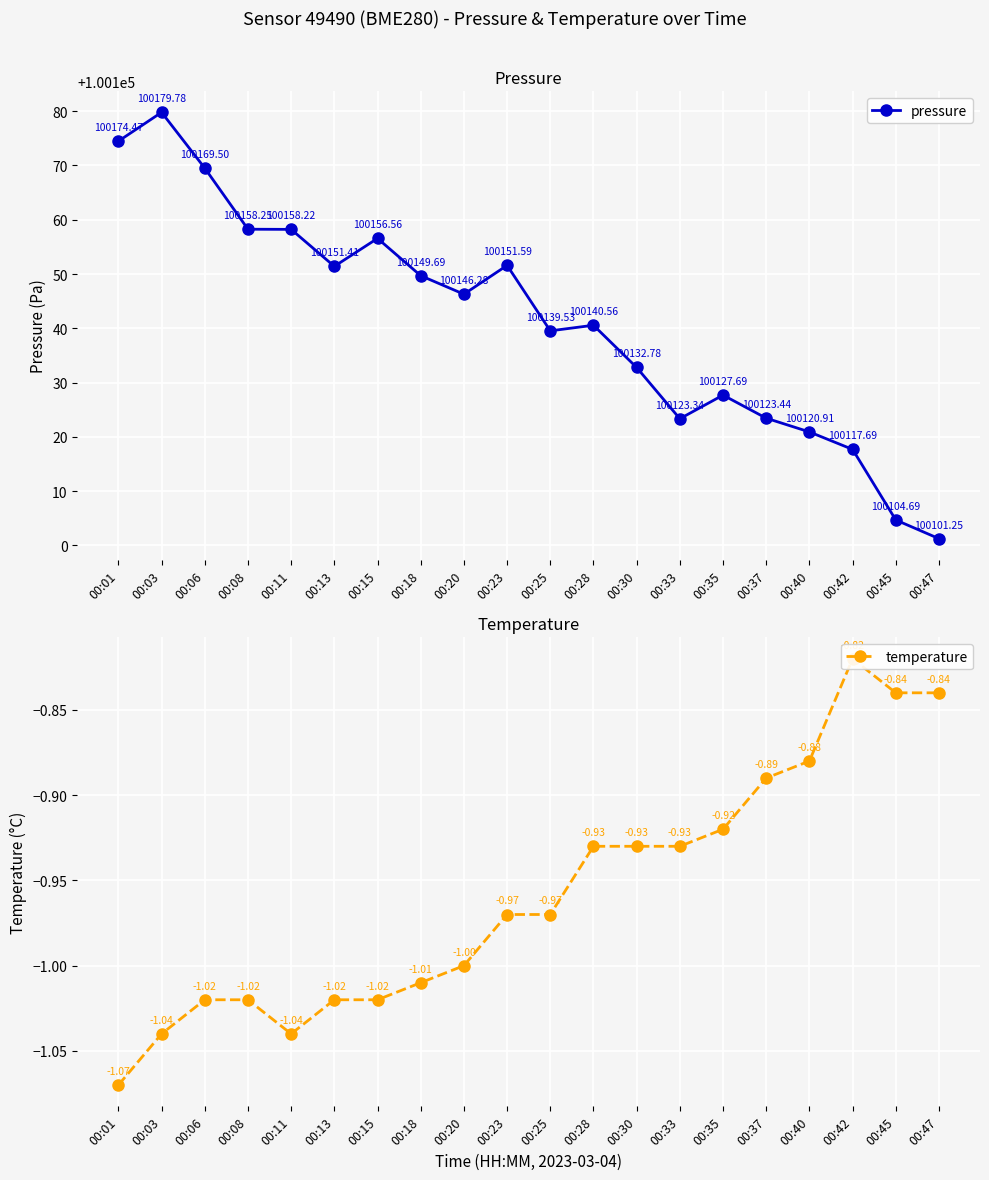

Is the value of pressure at 00:25 greater than the value of temperature at 00:40?

Yes